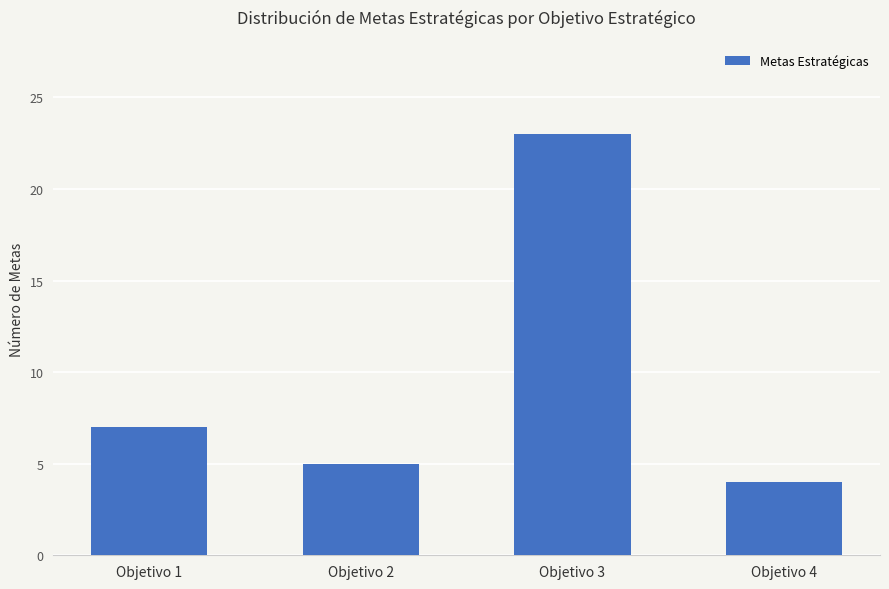

What is the value of the 4th bar from the left?

4